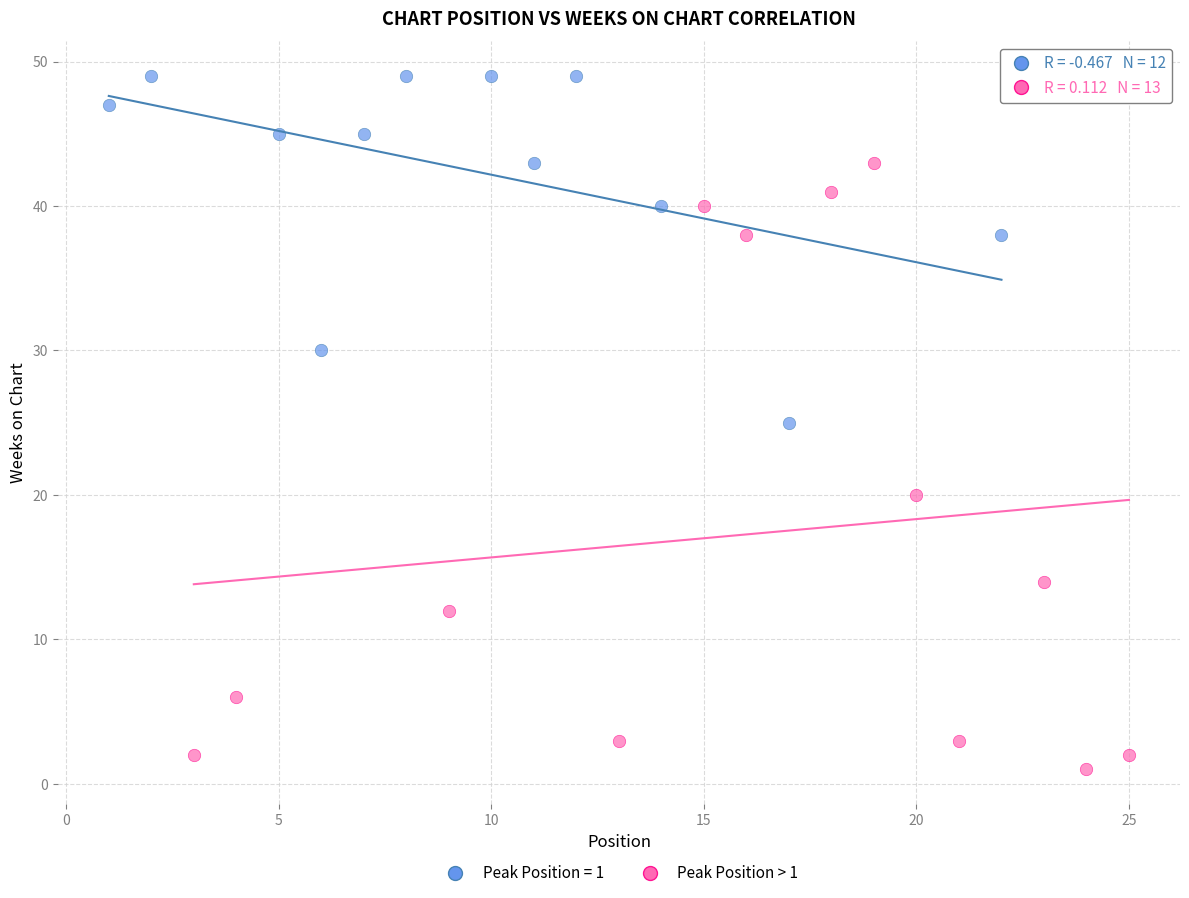

Which series has the largest Y range (max minus min)?

Peak Position > 1